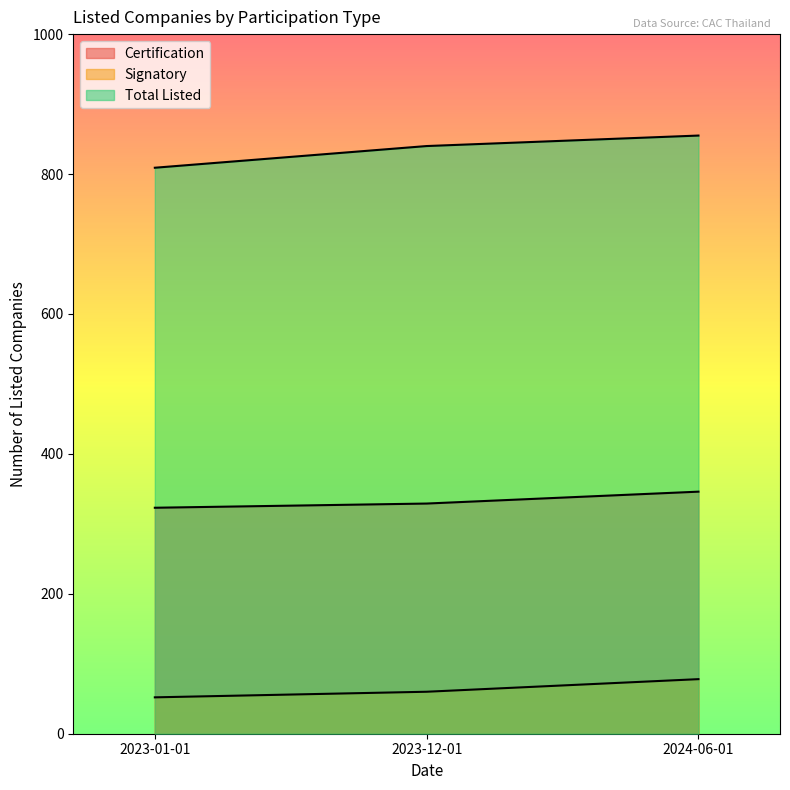

What is the difference between the maximum and minimum values in the Certification series?

23